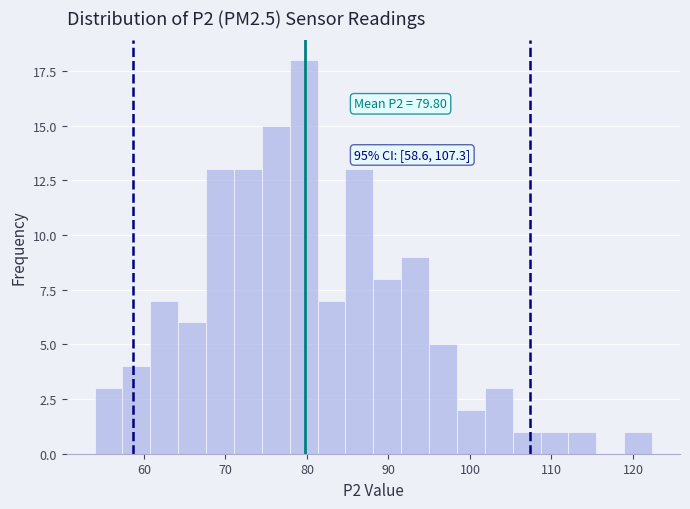

Around what value on the x-axis is the tallest bar? Give the approximate position of its centre, as read against the axis.

80